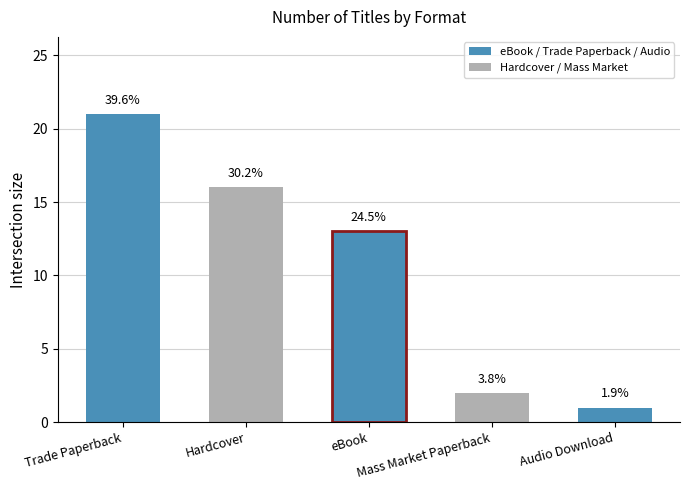

Reading left to right, transcribe all the data shown in this chart.

Trade Paperback=21	Hardcover=16	eBook=13	Mass Market Paperback=2	Audio Download=1